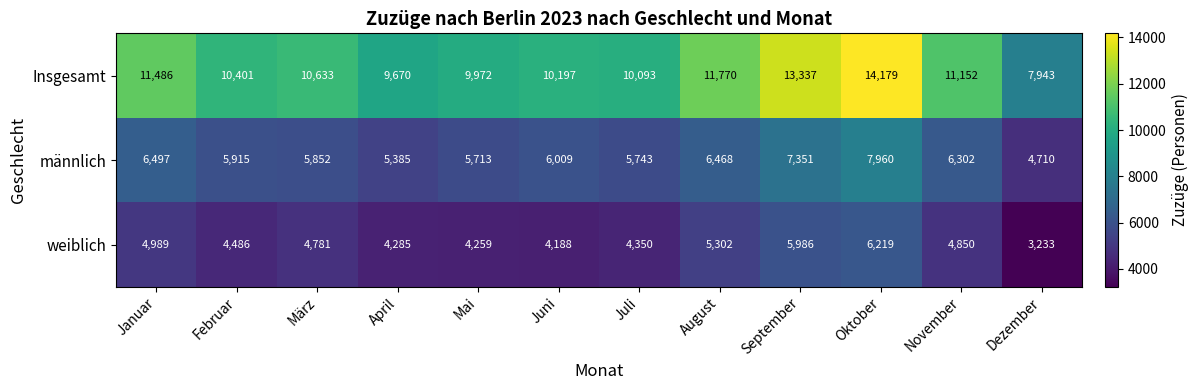

List the series in order of their peak value, highest first.

Insgesamt, männlich, weiblich